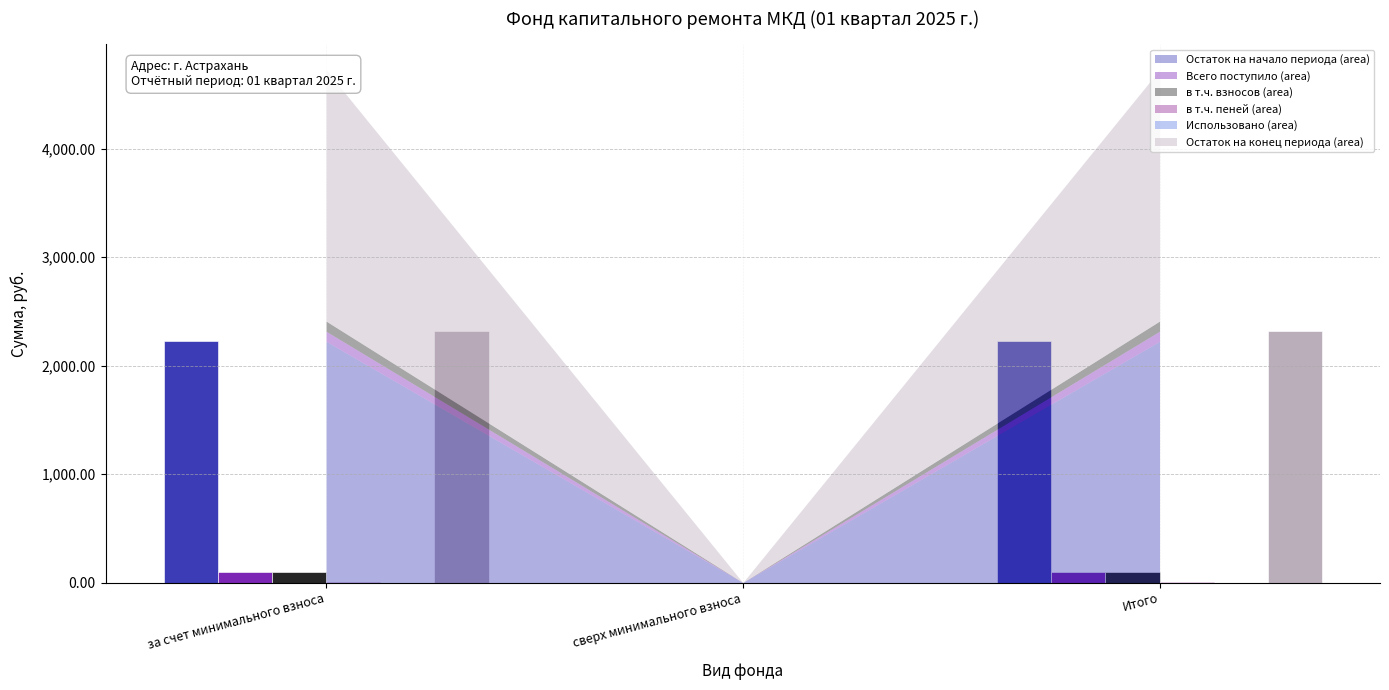

What is the maximum value shown in the chart?

2316.5